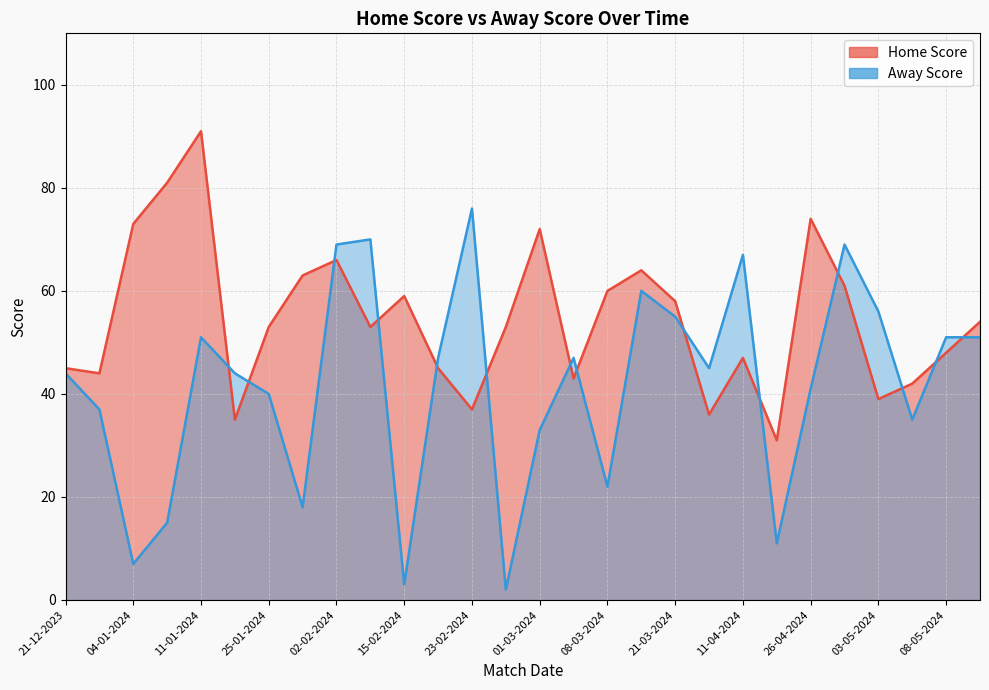

Which has a higher value, 04-04-2024 or 03-05-2024?

03-05-2024